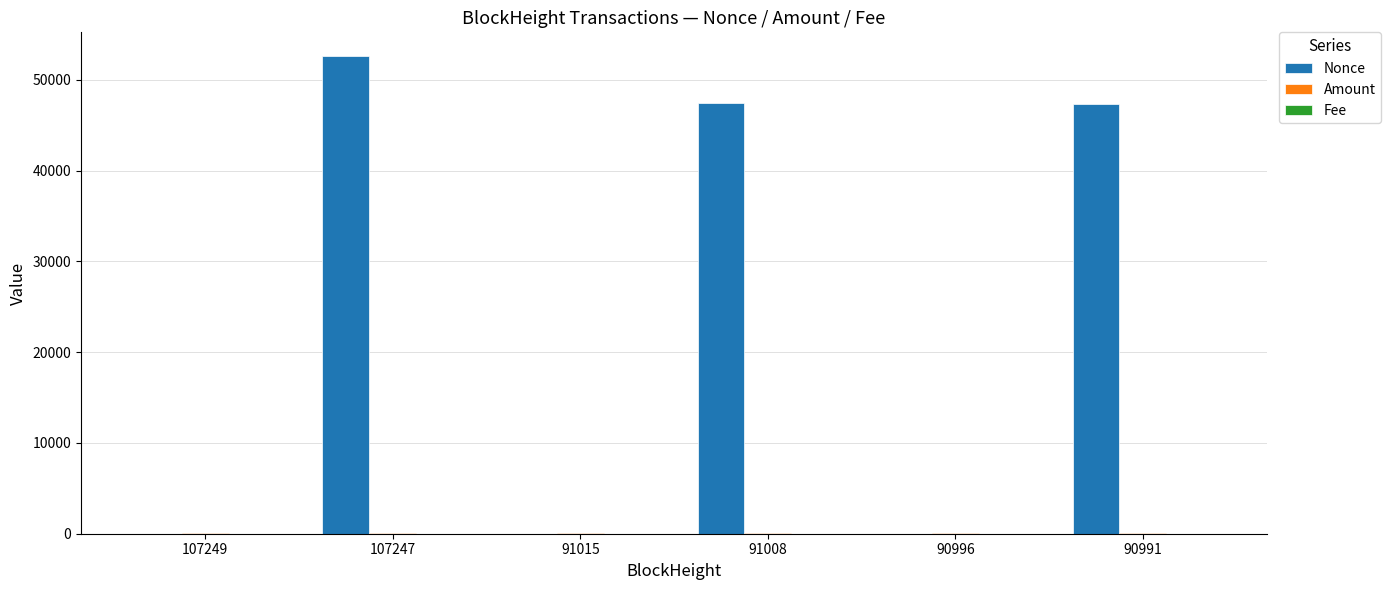

How many data points does each series have?

6